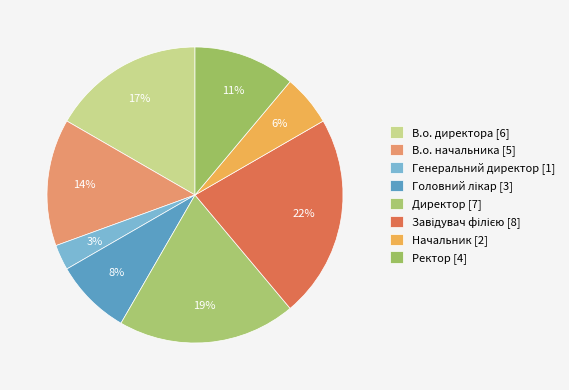

How many segments does this pie chart have?

8